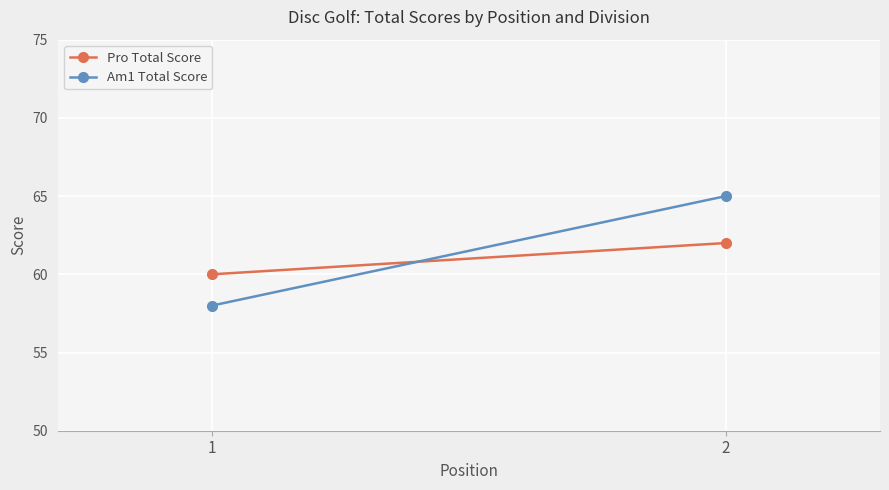

What are all the series names shown in the legend?

Pro Total Score, Am1 Total Score